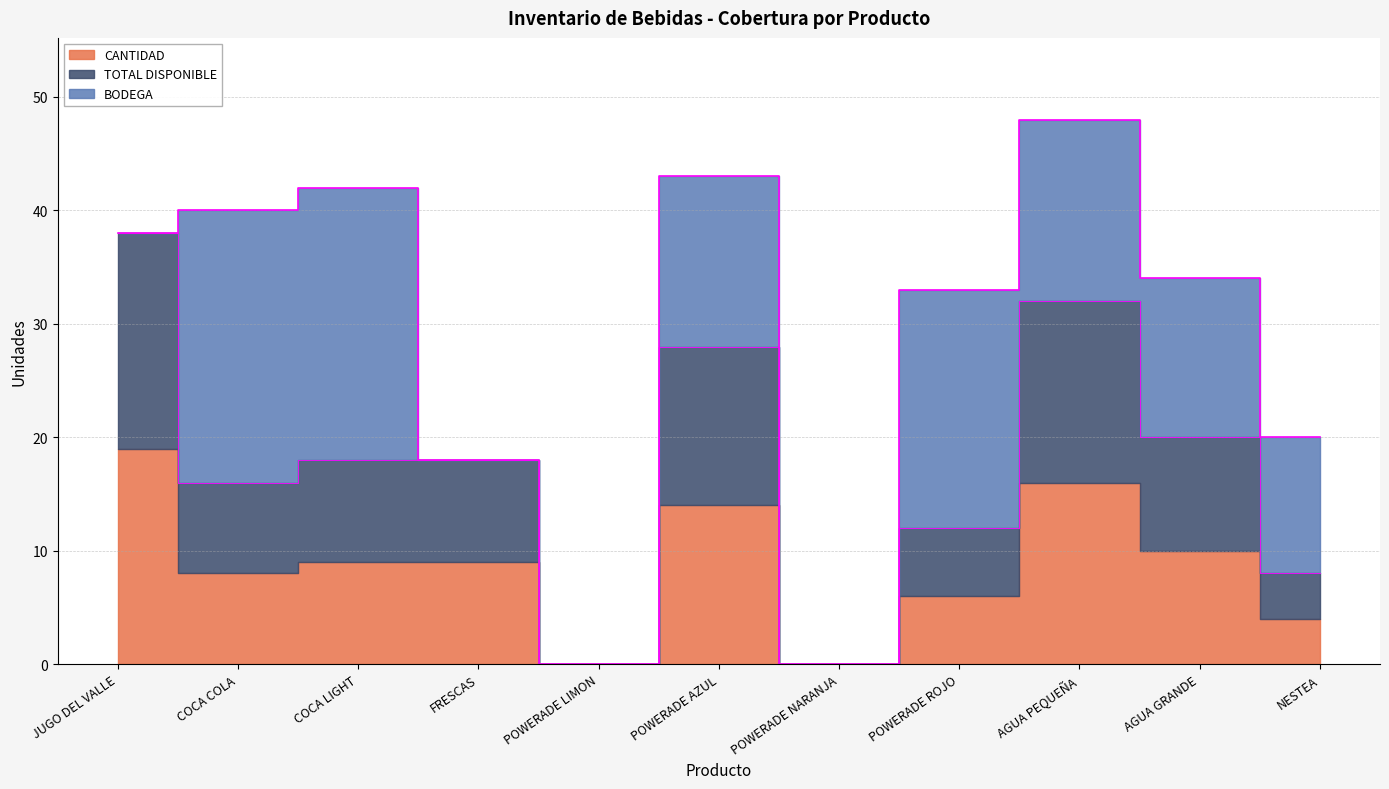

Where is the first local minimum for TOTAL DISPONIBLE?

COCA COLA